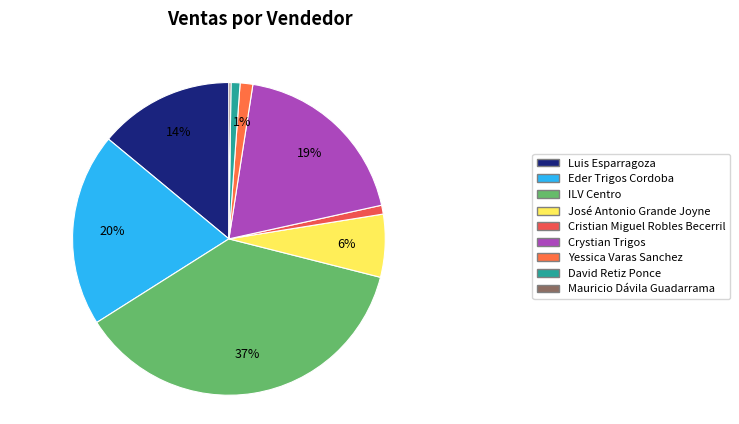

Rank the categories by value from highest to lowest.

ILV Centro, Eder Trigos Cordoba, Crystian Trigos, Luis Esparragoza, José Antonio Grande Joyne, Yessica Varas Sanchez, David Retiz Ponce, Cristian Miguel Robles Becerril, Mauricio Dávila Guadarrama